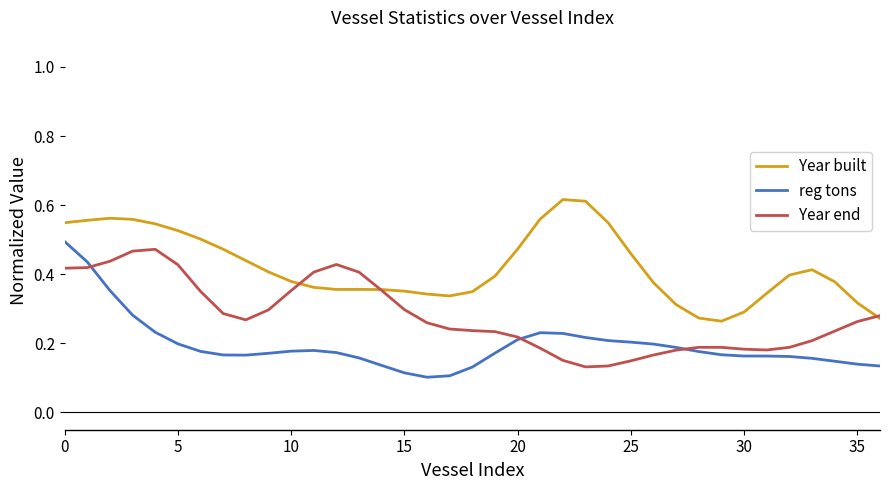

True or false: reg tons and Year built cross at least once.

False